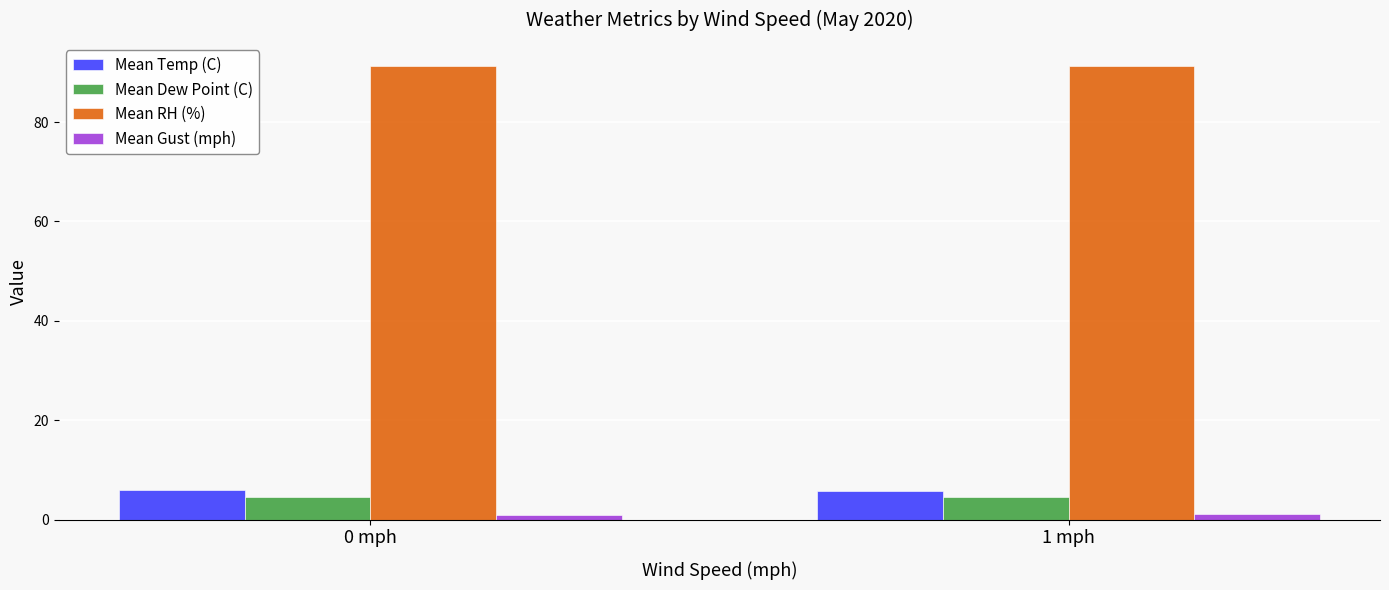

What position from the right is 1 mph?

1